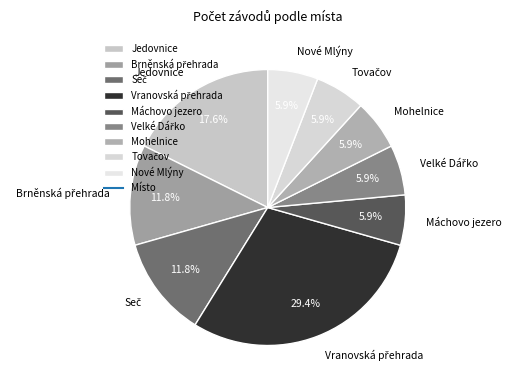

What percentage is NOT represented by Jedovnice?

82.4%